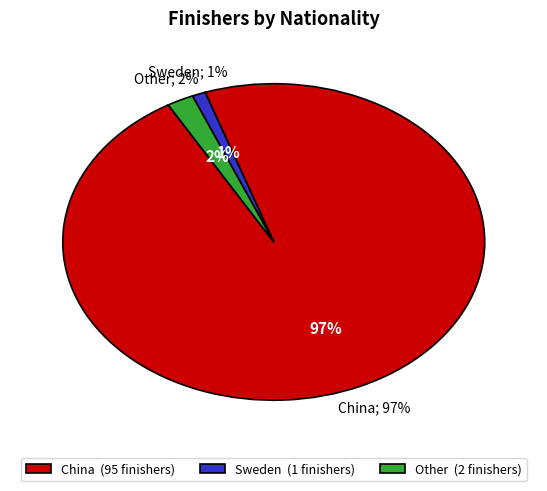

Combined, do China and Sweden account for over 50%?

Yes